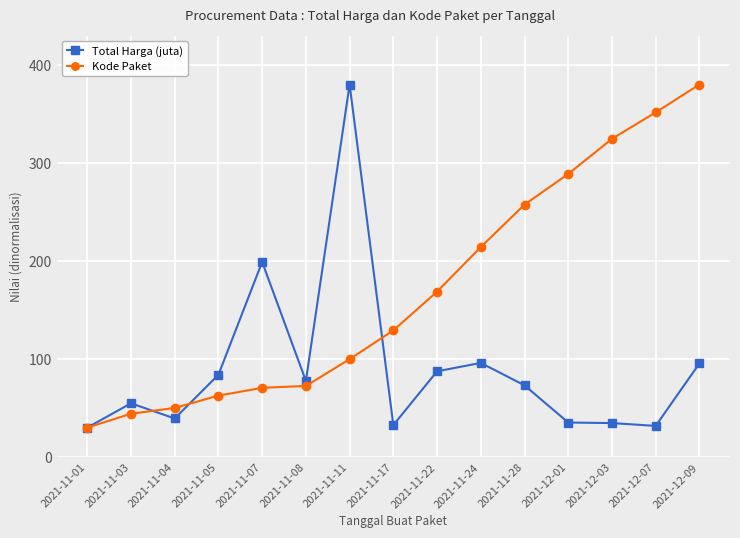

What is the total value across all series at 2021-12-09?

475.4